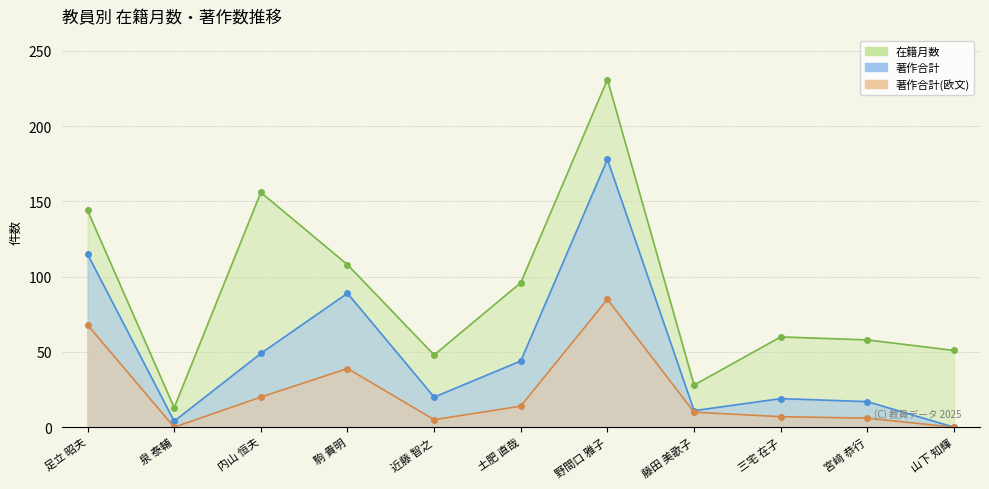

What is the sum of all 著作合計(欧文) values?

254